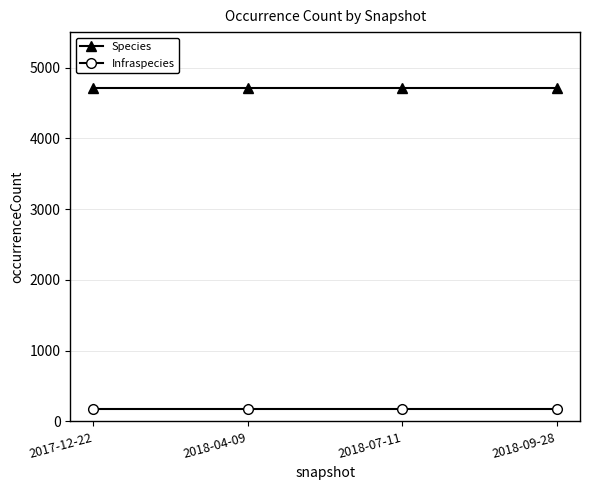

Is the value of Species at 2018-09-28 greater than the value of Infraspecies at 2018-07-11?

Yes